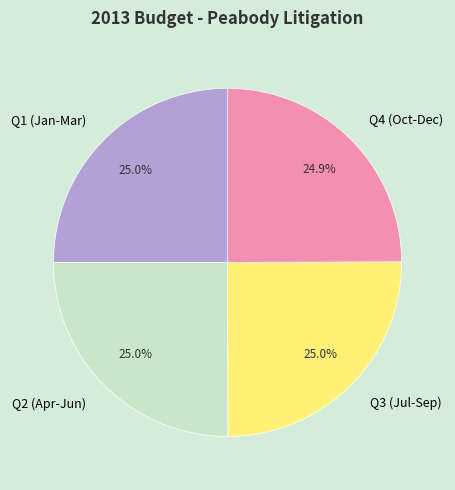

What portion of the pie excludes Q1 (Jan-Mar)?

75.0%